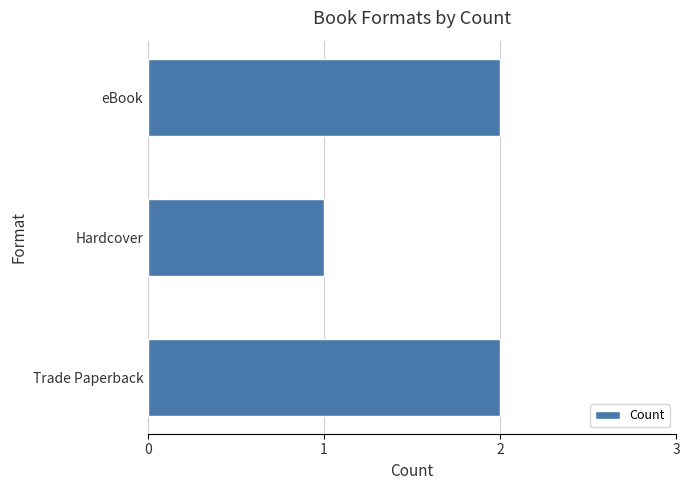

What is the sum of all values?

5